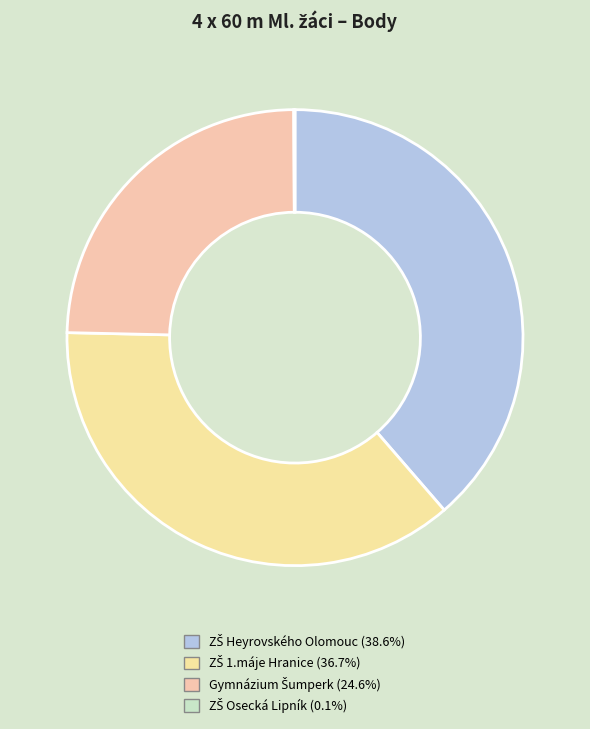

Do Gymnázium Šumperk and ZŠ Osecká Lipník together represent more than half of the pie?

No